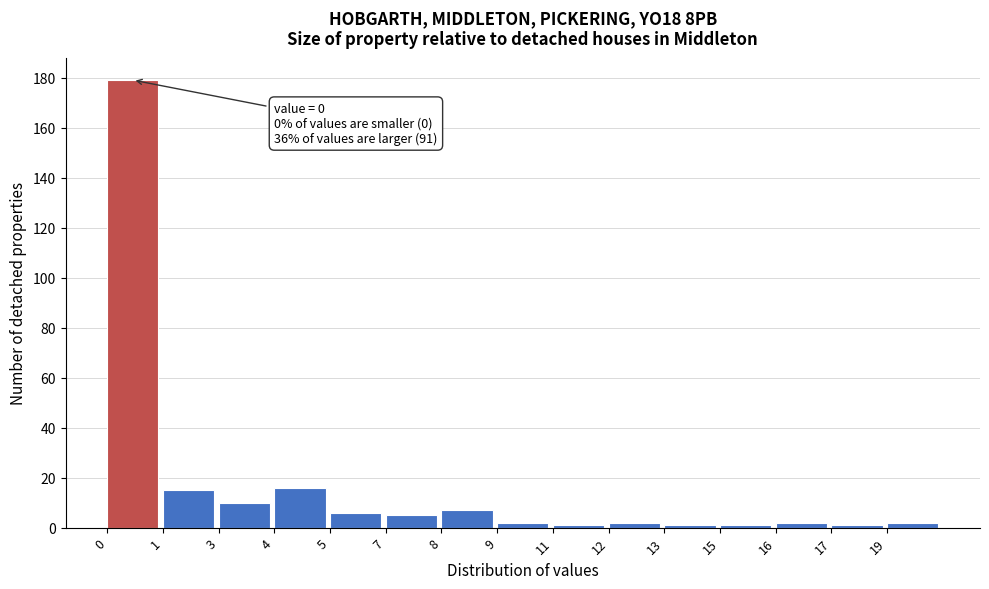

Reading left to right, list all the values displayed in this chart.

179	15	10	16	6	5	7	2	1	2	1	1	2	1	2